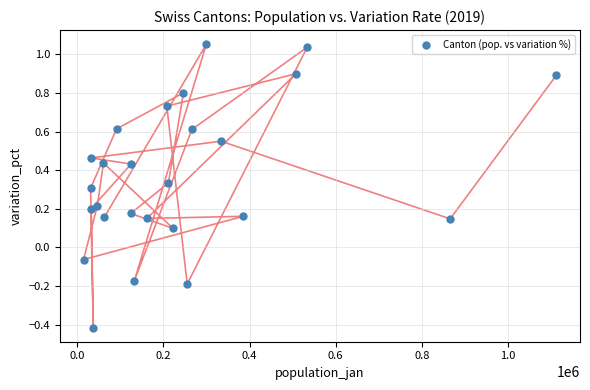

What is the range of Y values (max minus min)?

1.5